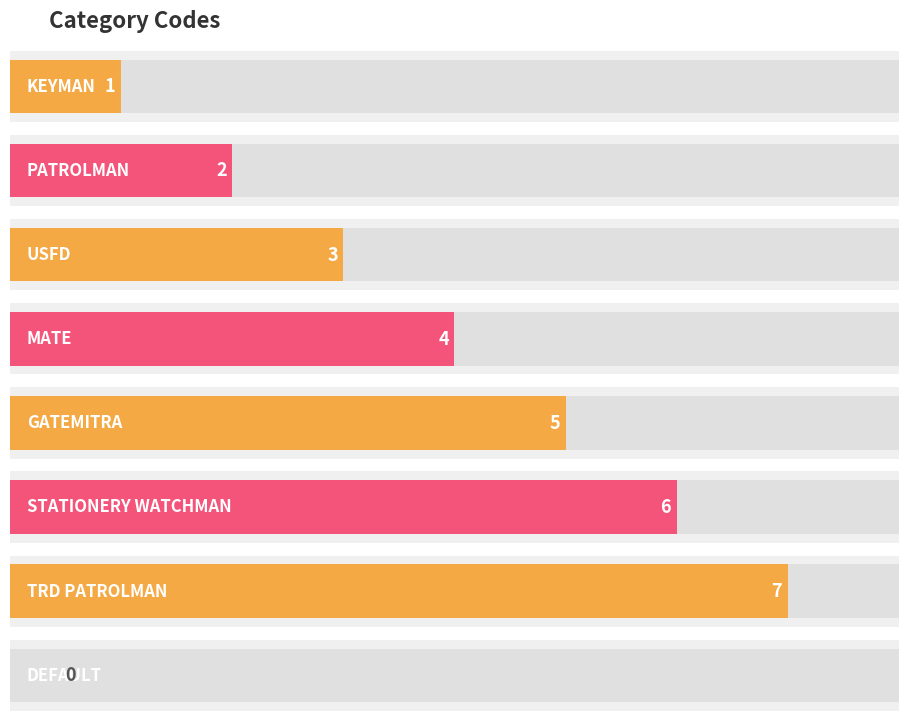

Is it true that the value at TRD PATROLMAN is 7?

True